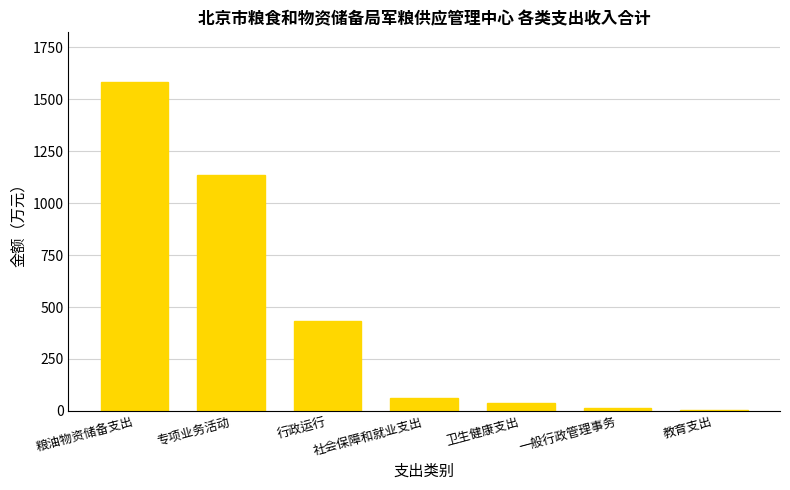

Are the bars grouped side by side (vs. stacked)?

No